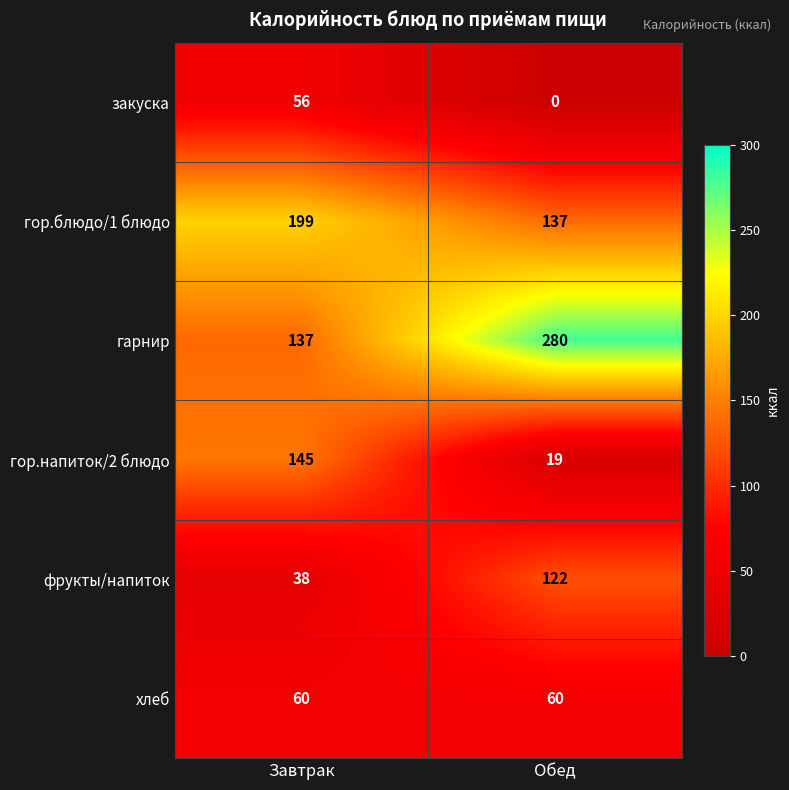

Which category has the highest value across all series?

Обед